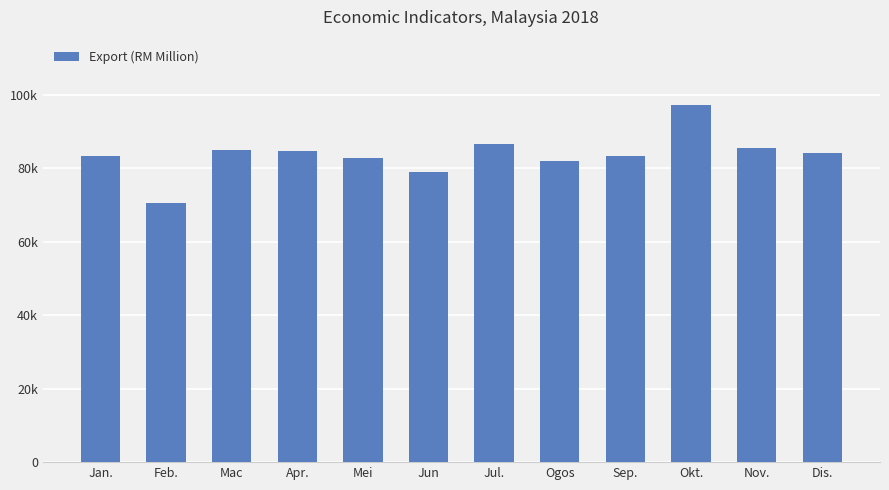

Does the chart contain stacked bars?

No